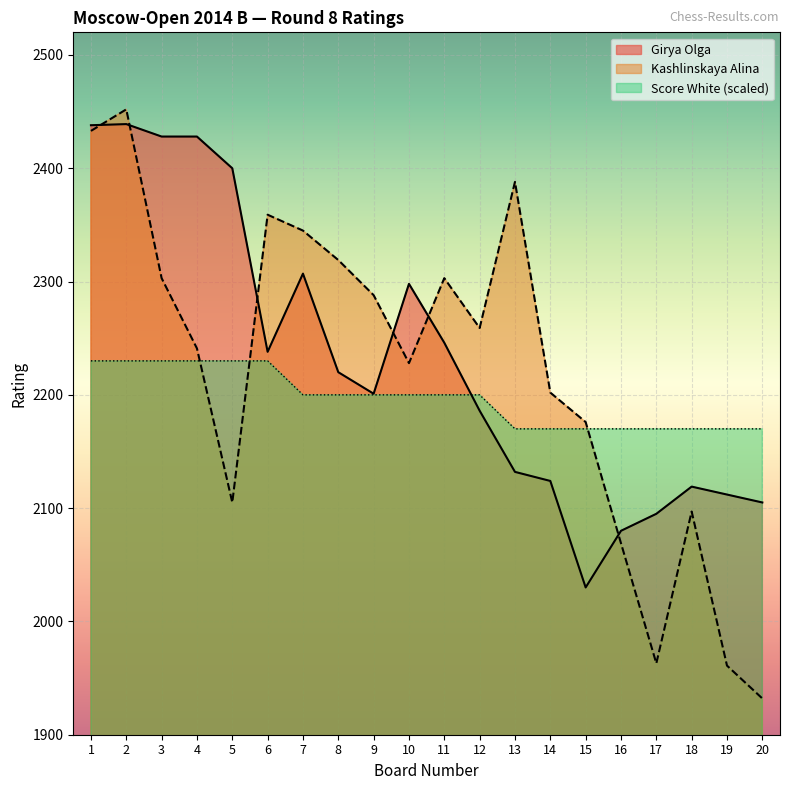

What is the difference between the maximum and second lowest values in the Score White series?

60